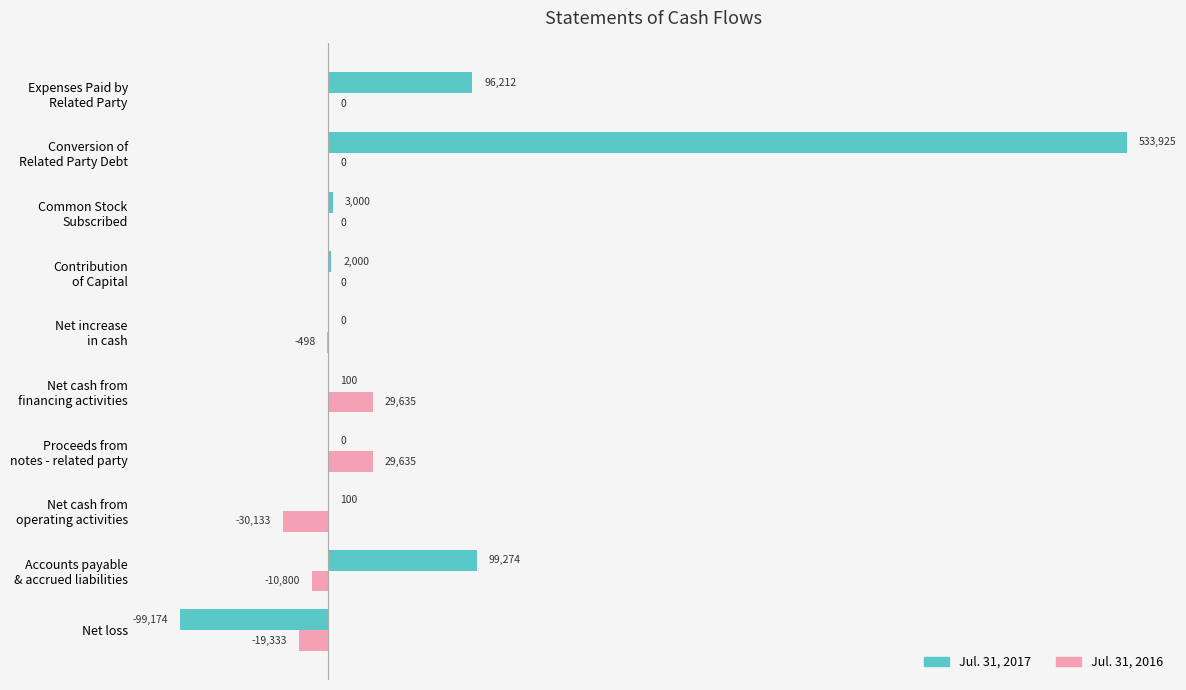

What is the highest value of the Jul. 31, 2016 series?

29635